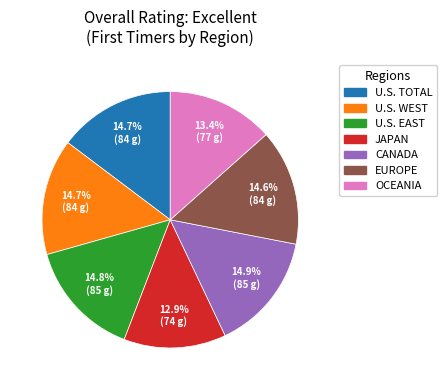

Does any single category account for the majority?

No